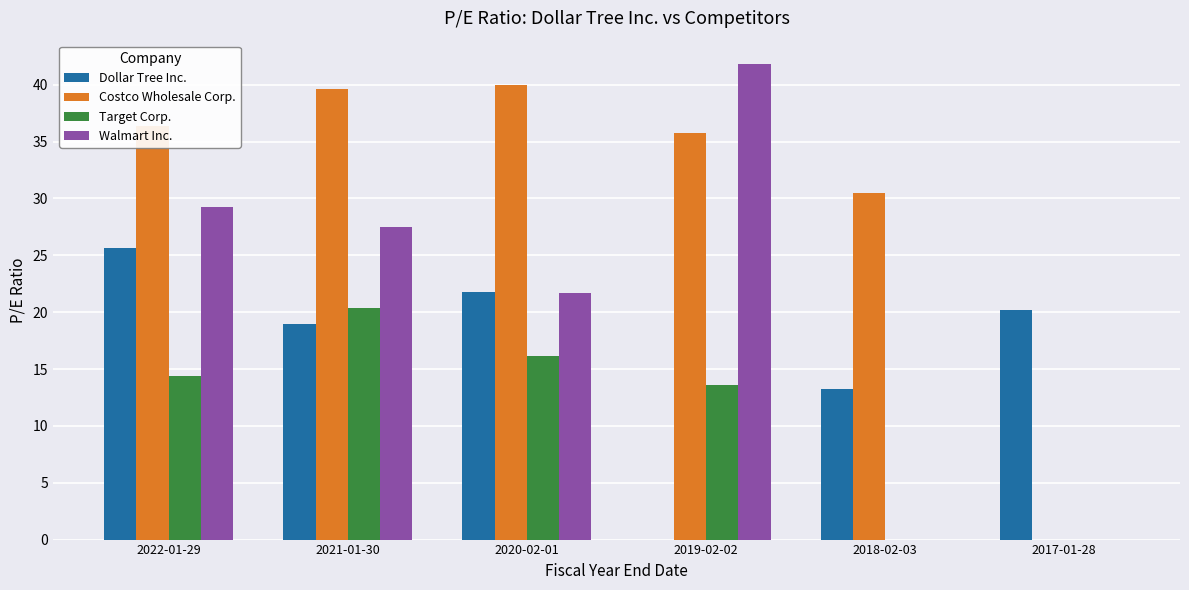

What is the sum of the Walmart Inc. values at 2020-02-01 and 2019-02-02?

63.5